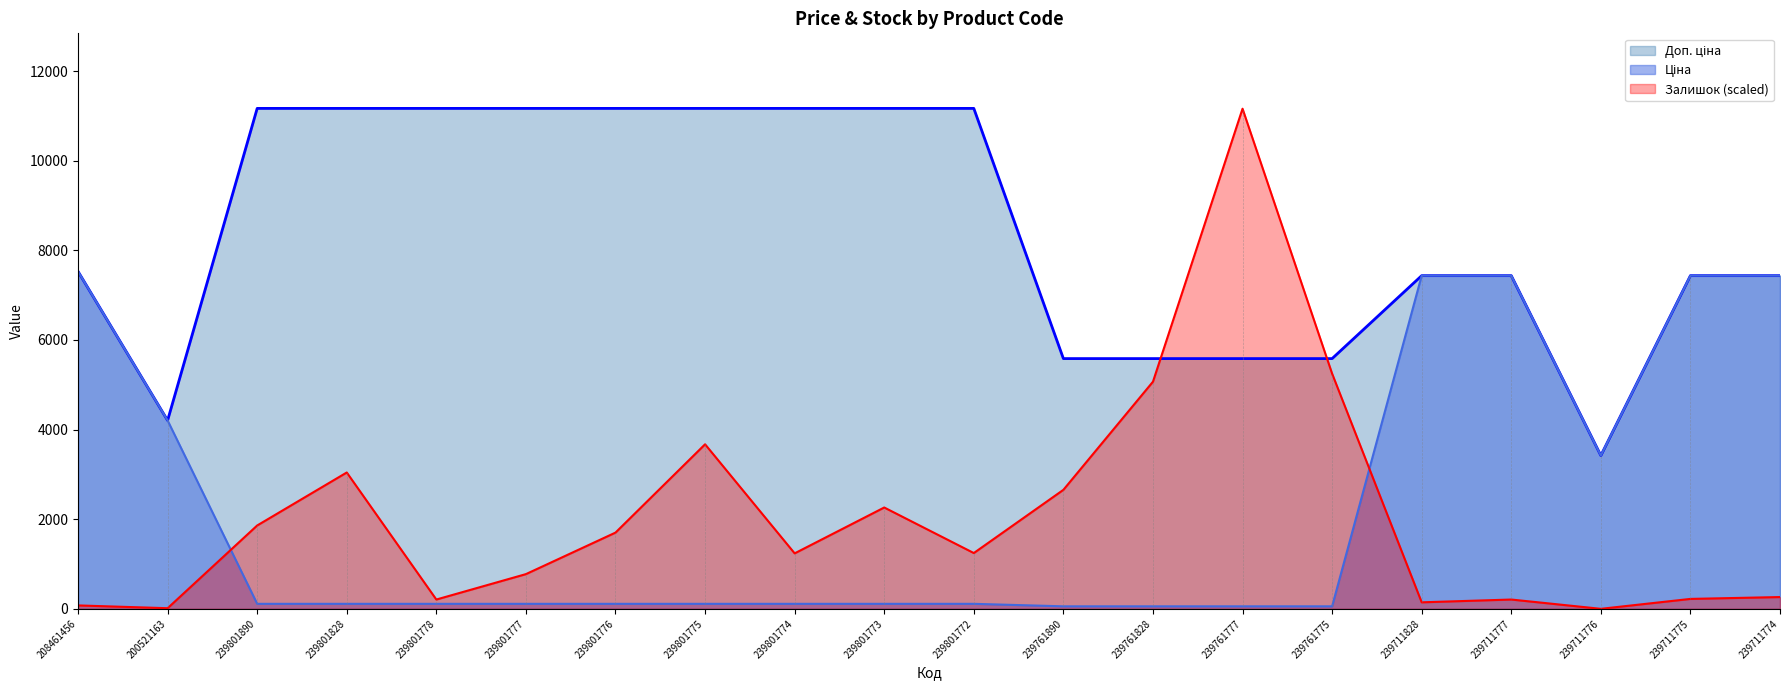

Is the value of Доп. ціна at 239711776 greater than the value of Ціна at 208461456?

No